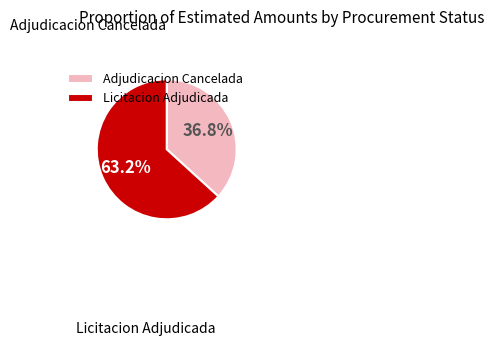

The Licitacion Adjudicada slice represents 52% of the pie. True or false?

False